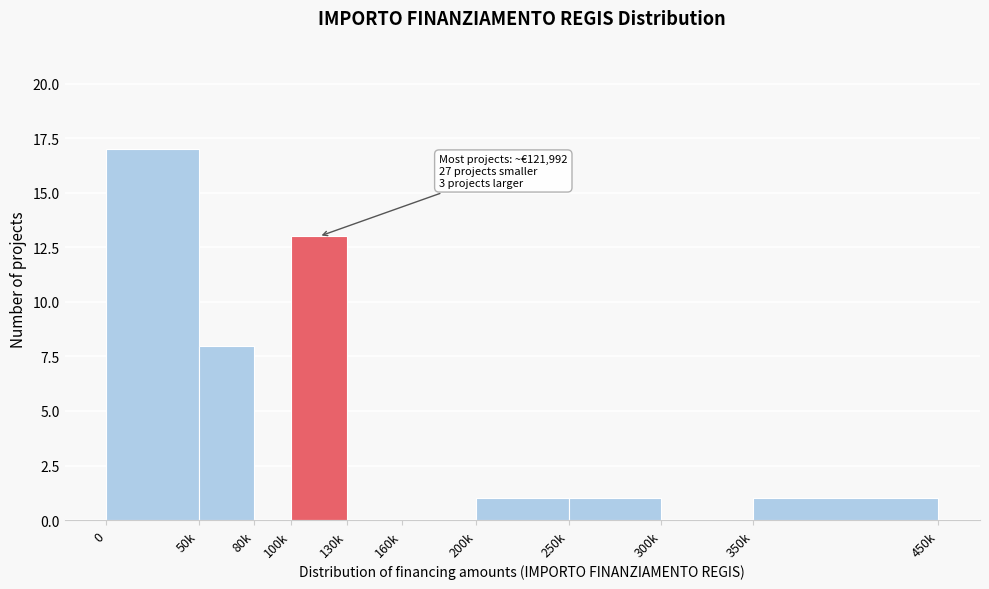

Reading left to right, transcribe all the data shown in this chart.

0=17	50k=8	80k=0	100k=13	130k=0	160k=0	200k=1	250k=1	300k=0	350k=1